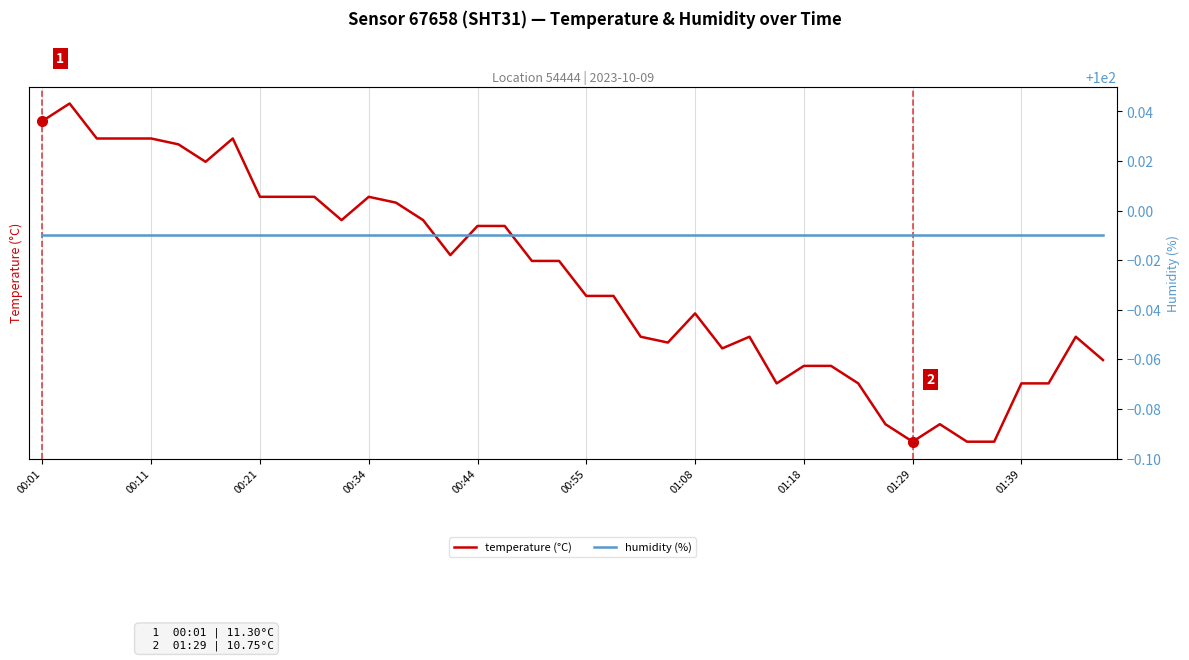

True or false: humidity (%) has a value of 100.0 at 00:55.

True